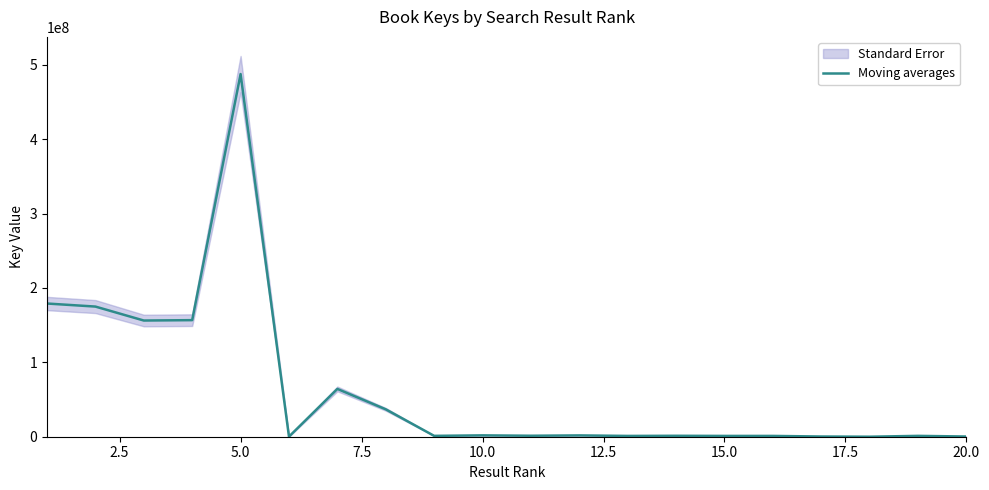

How many lines are shown in the chart?

1